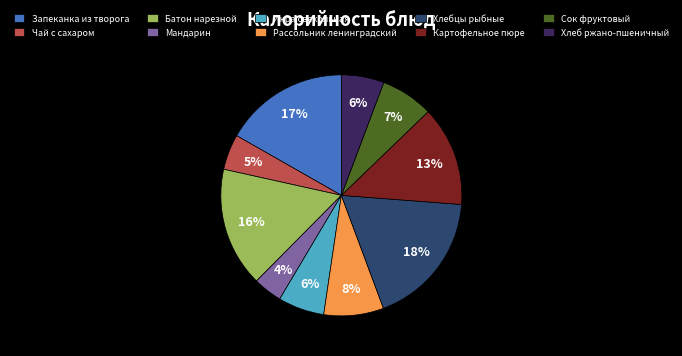

What is the ratio of the value at Икра свекольная to the value at Сок фруктовый?

0.9